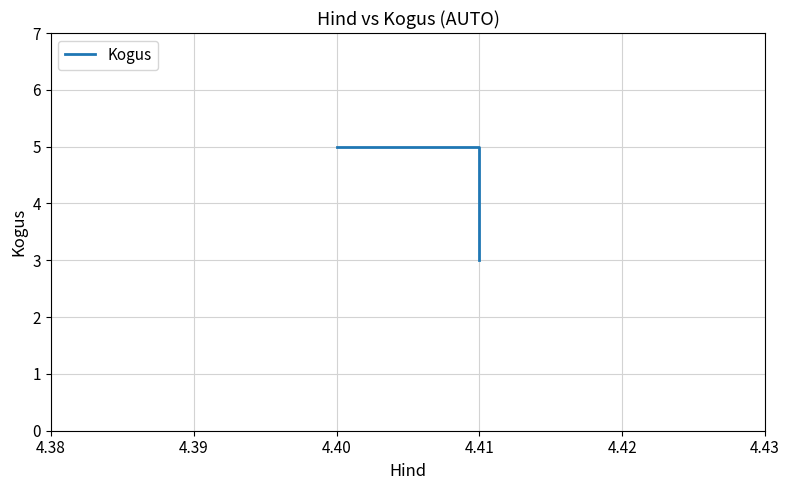

Which has a higher value, 4.41 or 4.40?

4.41